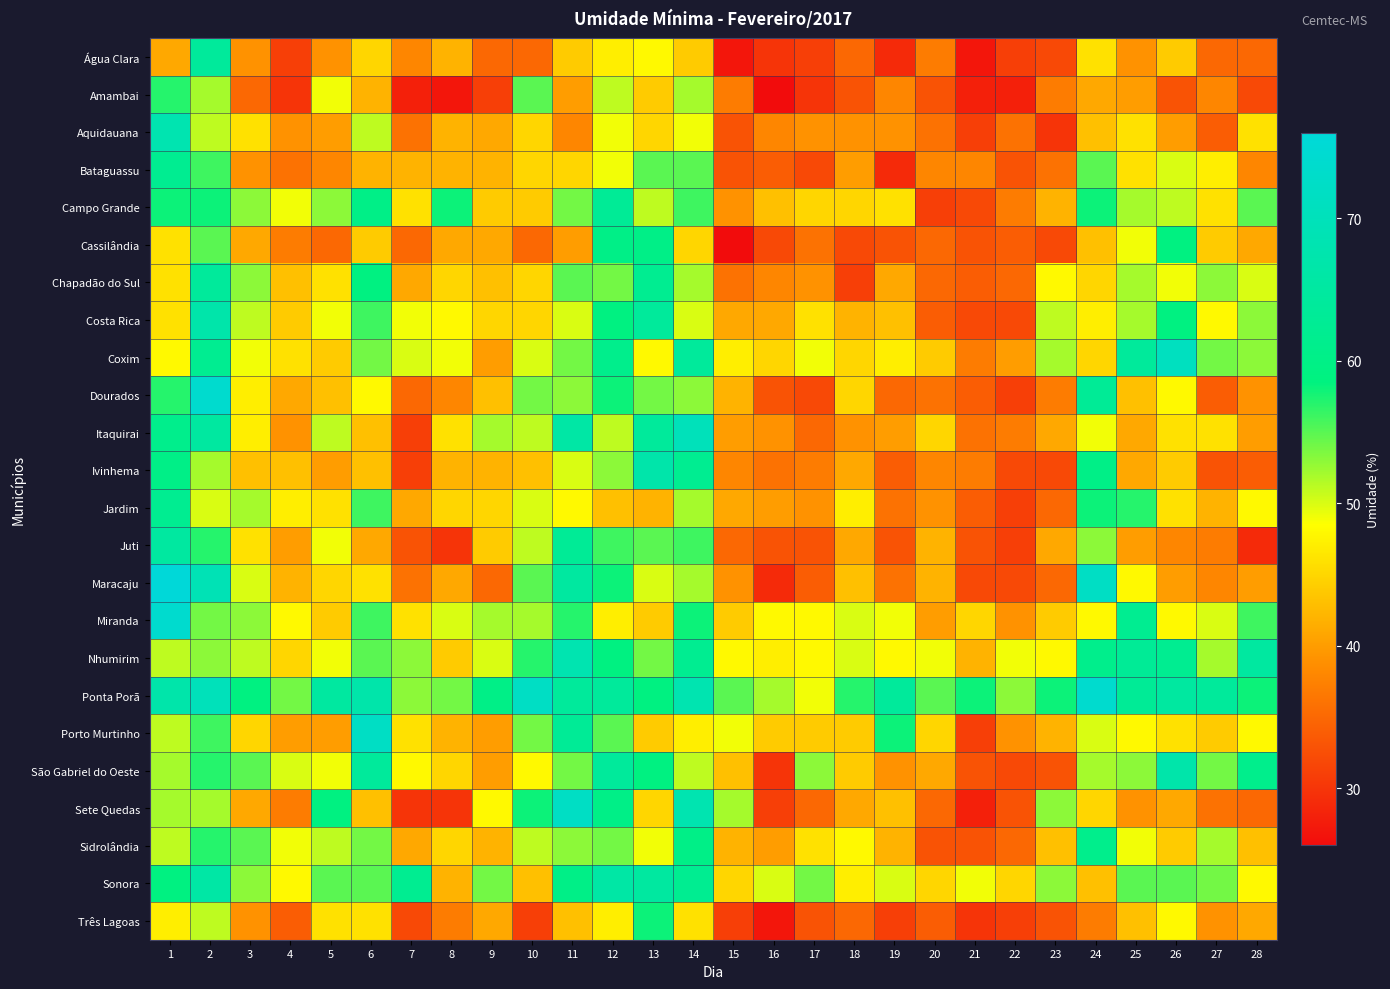

At which category is the sum across all series the highest?

2